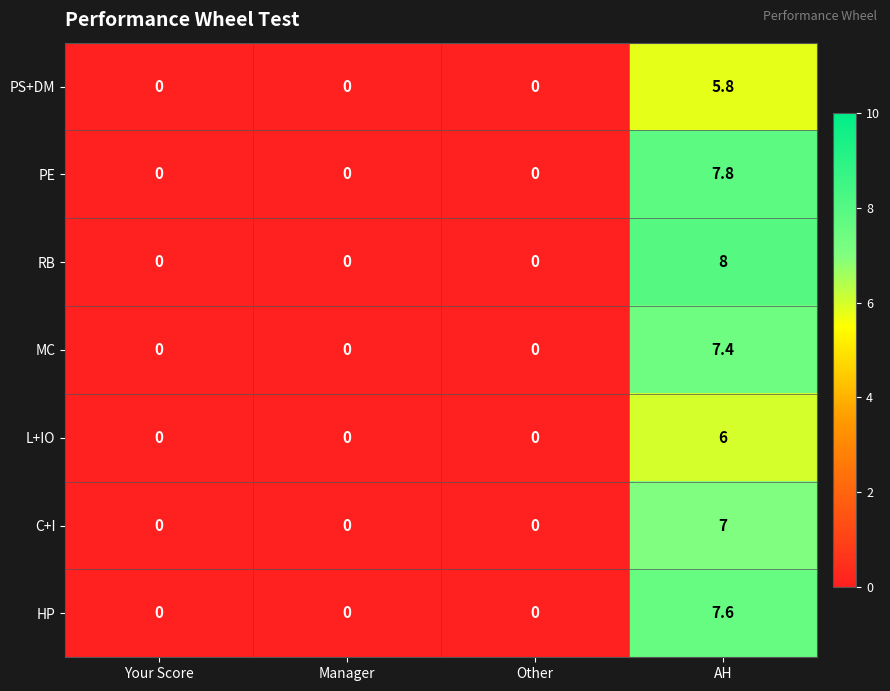

What is the difference between the L+IO values at AH and Other?

6.0